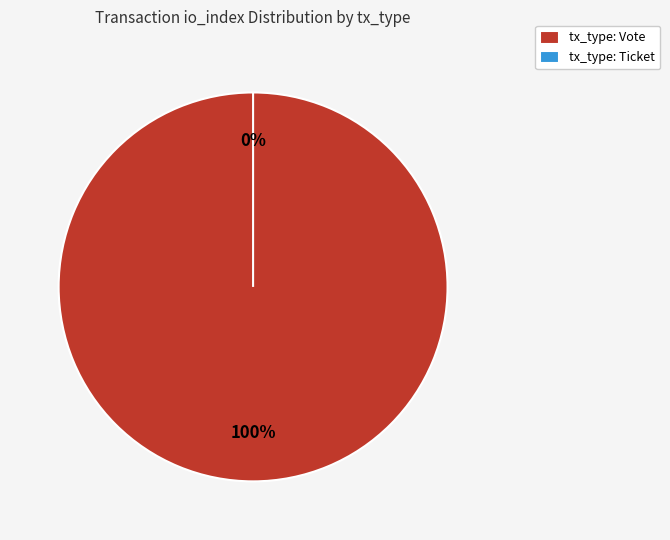

To the nearest percent, what is the average slice percentage?

50%